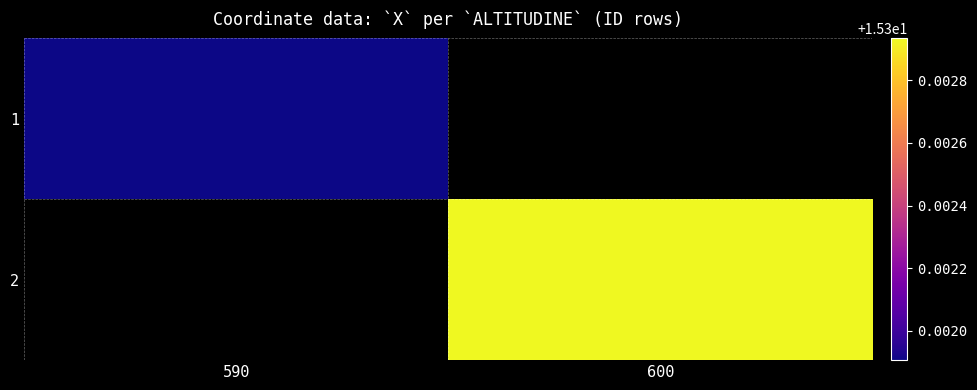

What is the greatest value displayed?

15.3